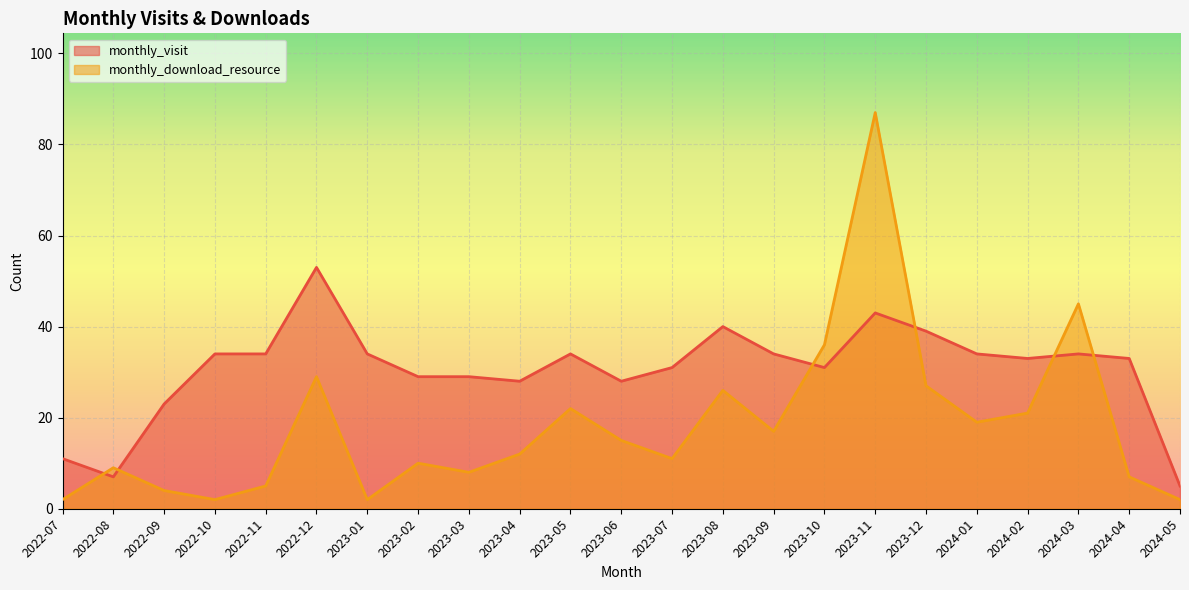

Which series has the largest total across all categories?

monthly_visit